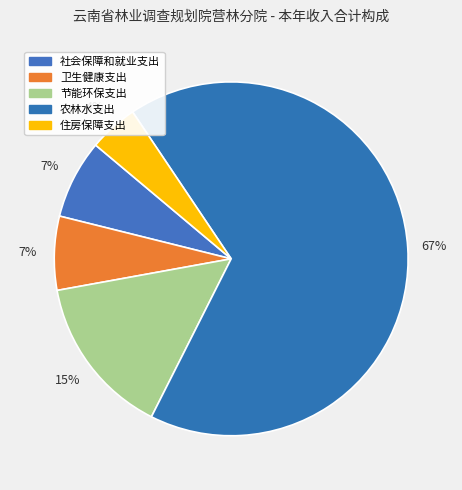

Which has a higher value, 住房保障支出 or 社会保障和就业支出?

社会保障和就业支出